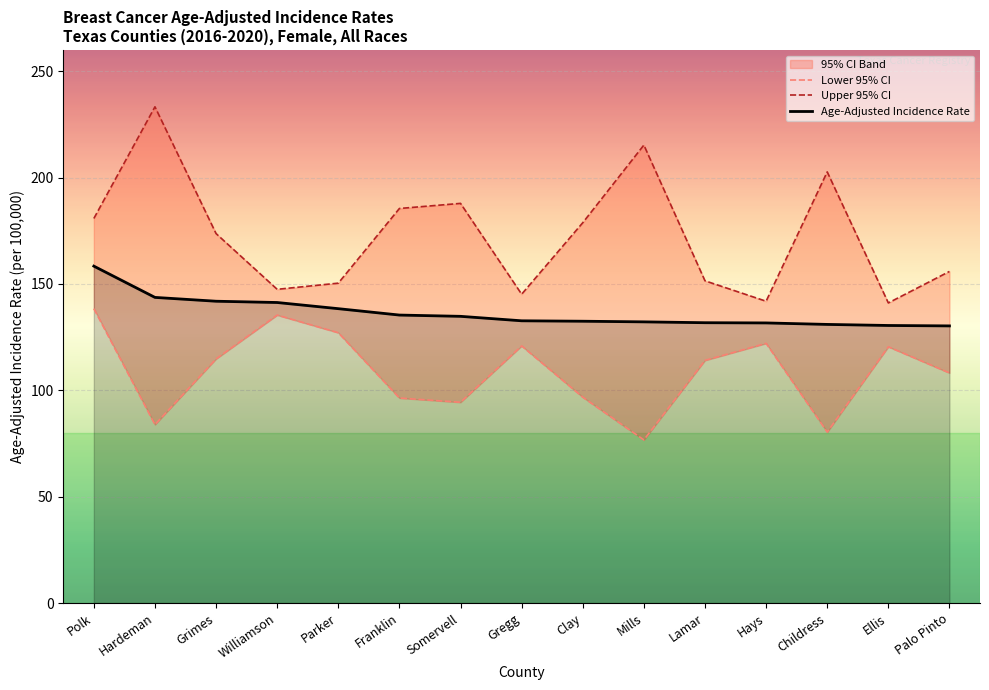

What is the label of the 5th point from the left?

Parker